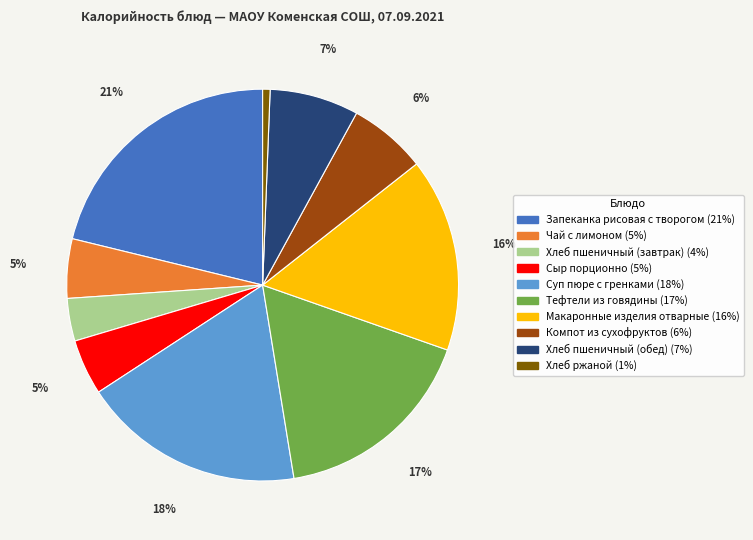

Is it true that Хлеб пшеничный (обед) is 7% of the pie?

True